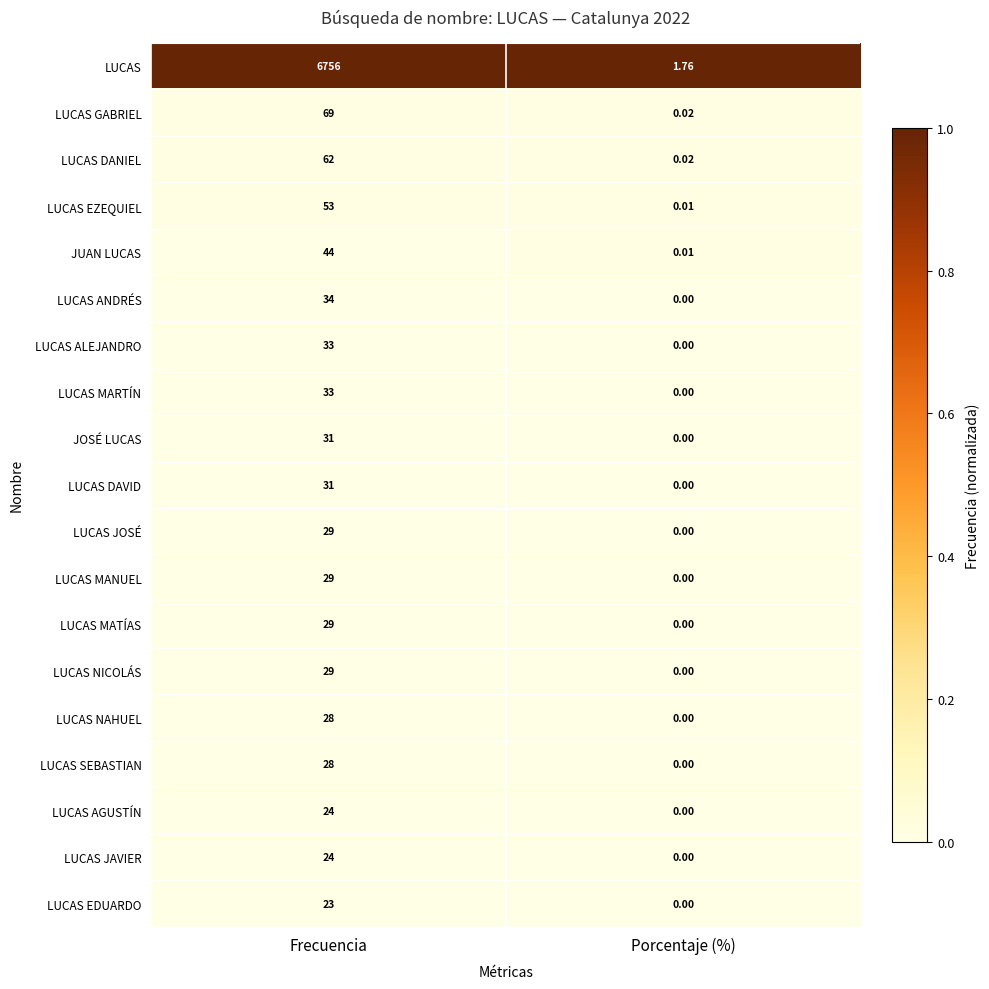

Which series has the widest spread of values?

LUCAS